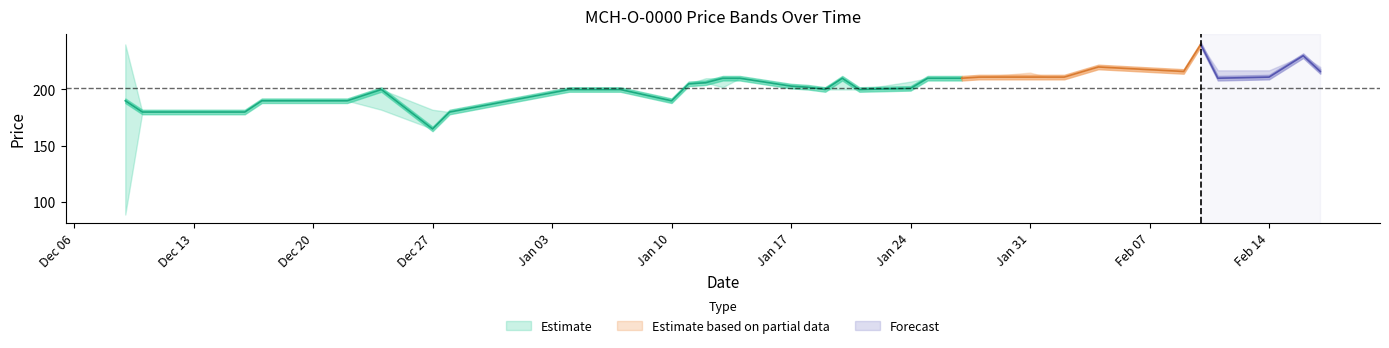

How many data points in close are less than 203?

20